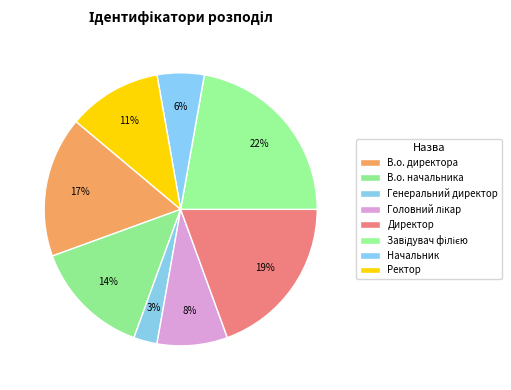

Count the number of slices in the pie.

8